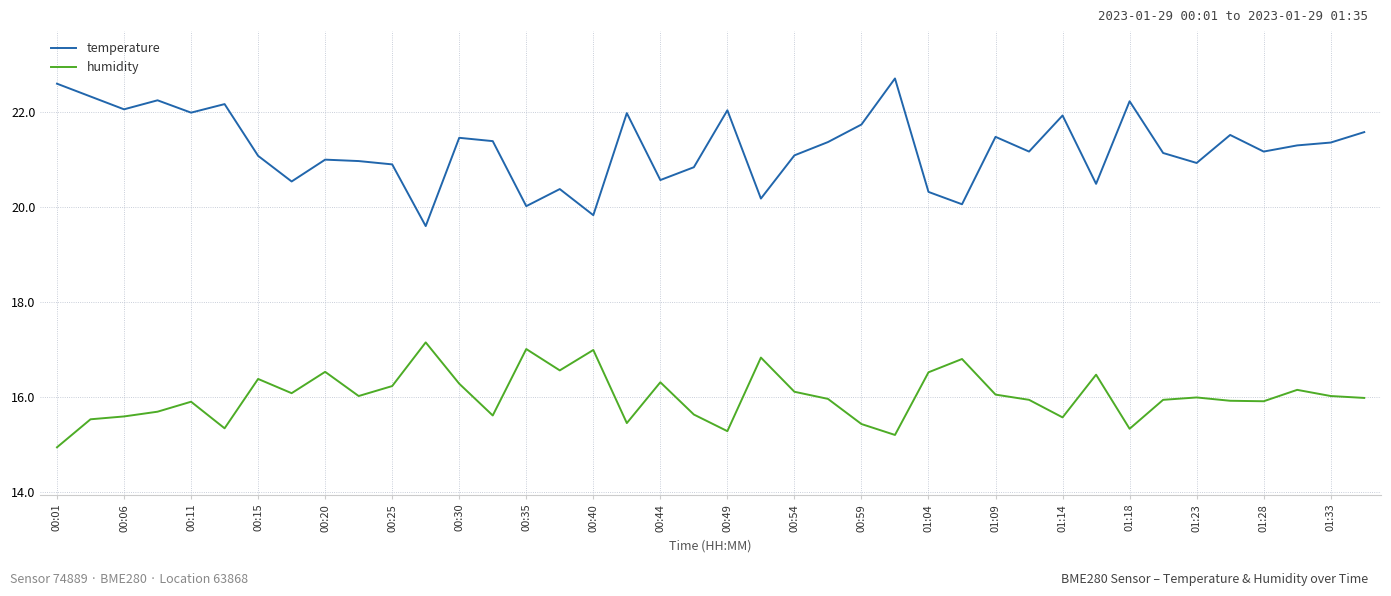

True or false: humidity and temperature cross at least once.

False